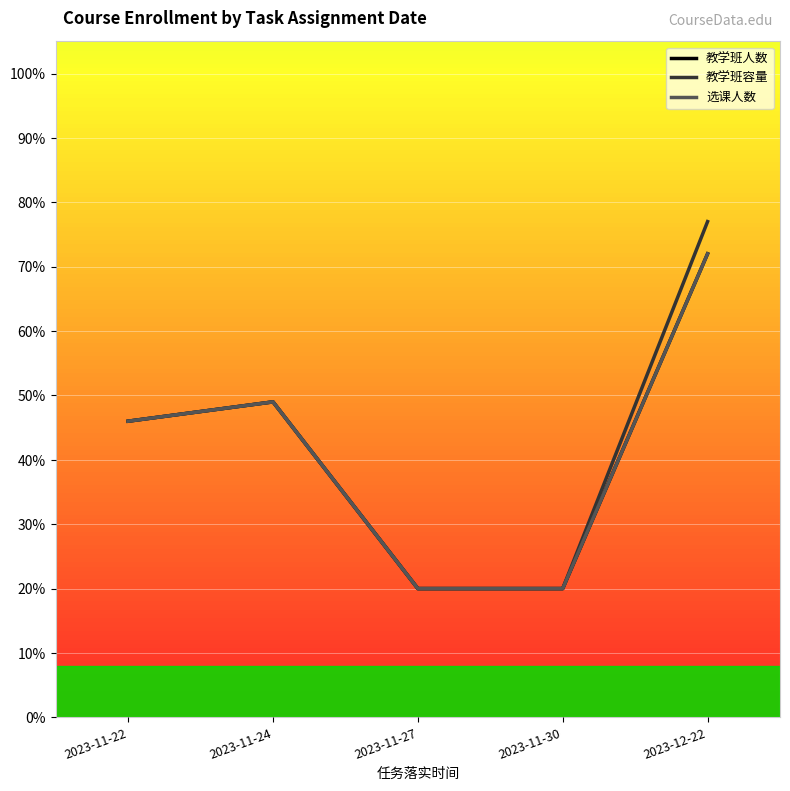

Where does the 教学班人数 series first go above 46?

2023-11-24